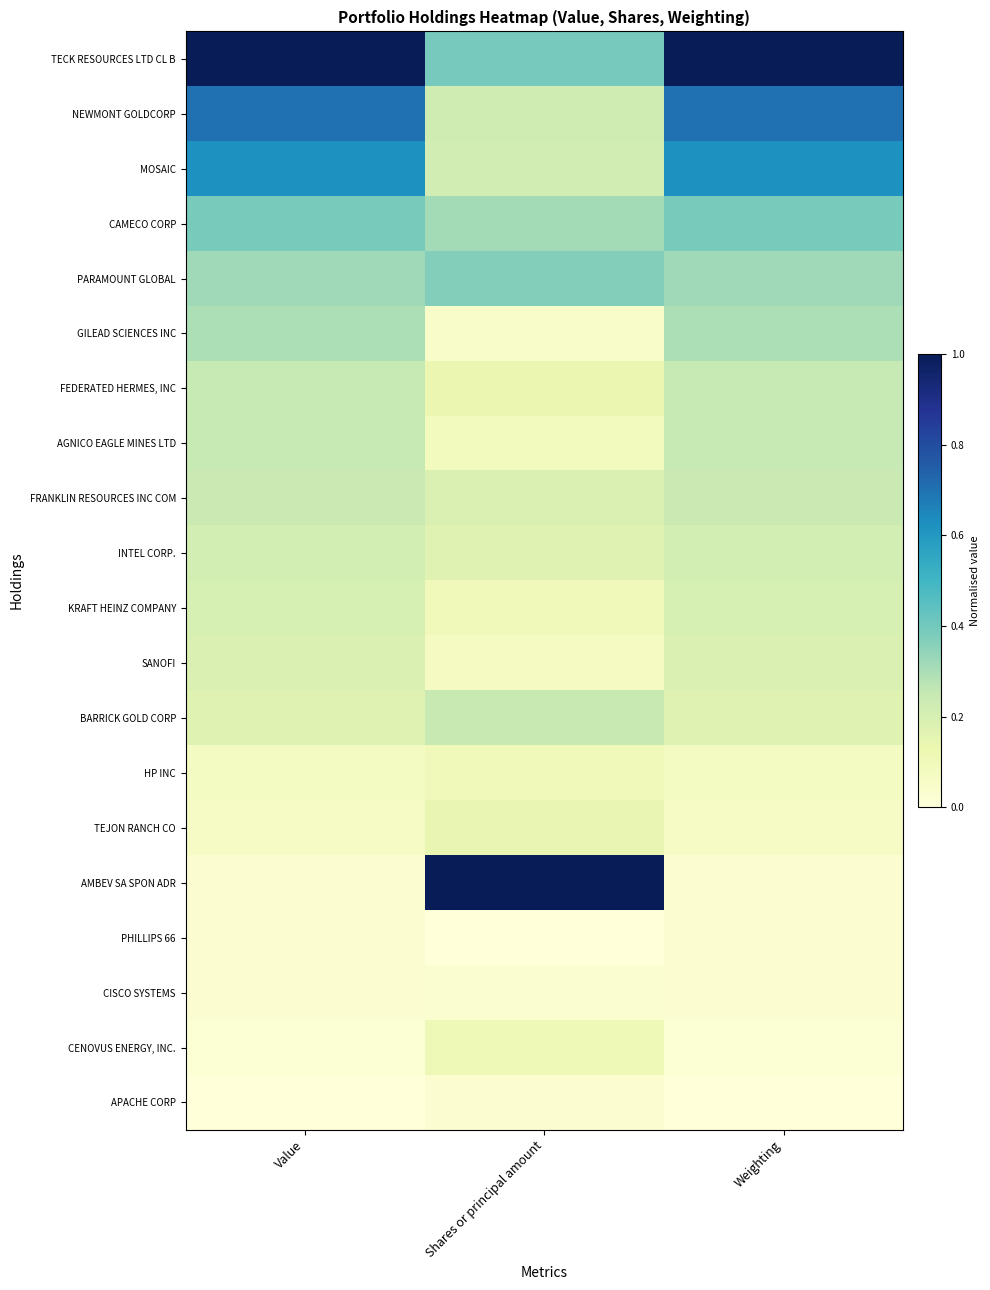

Reading right to left, extract all data points from this chart.

TECK RESOURCES LTD CL B: Weighting=1.0	Shares or principal amount=0.4	Value=1.0
NEWMONT GOLDCORP: Weighting=0.7	Shares or principal amount=0.2	Value=0.7
MOSAIC: Weighting=0.6	Shares or principal amount=0.2	Value=0.6
CAMECO CORP: Weighting=0.4	Shares or principal amount=0.3	Value=0.4
PARAMOUNT GLOBAL: Weighting=0.3	Shares or principal amount=0.4	Value=0.3
GILEAD SCIENCES INC: Weighting=0.3	Shares or principal amount=0.0	Value=0.3
FEDERATED HERMES, INC: Weighting=0.2	Shares or principal amount=0.1	Value=0.2
AGNICO EAGLE MINES LTD: Weighting=0.2	Shares or principal amount=0.1	Value=0.2
FRANKLIN RESOURCES INC COM: Weighting=0.2	Shares or principal amount=0.2	Value=0.2
INTEL CORP.: Weighting=0.2	Shares or principal amount=0.2	Value=0.2
KRAFT HEINZ COMPANY: Weighting=0.2	Shares or principal amount=0.1	Value=0.2
SANOFI: Weighting=0.2	Shares or principal amount=0.1	Value=0.2
BARRICK GOLD CORP: Weighting=0.2	Shares or principal amount=0.2	Value=0.2
HP INC: Weighting=0.1	Shares or principal amount=0.1	Value=0.1
TEJON RANCH CO: Weighting=0.1	Shares or principal amount=0.1	Value=0.1
AMBEV SA SPON ADR: Weighting=0.0	Shares or principal amount=1.0	Value=0.0
PHILLIPS 66: Weighting=0.0	Shares or principal amount=0.0	Value=0.0
CISCO SYSTEMS: Weighting=0.0	Shares or principal amount=0.0	Value=0.0
CENOVUS ENERGY, INC.: Weighting=0.0	Shares or principal amount=0.1	Value=0.0
APACHE CORP: Weighting=0.0	Shares or principal amount=0.0	Value=0.0